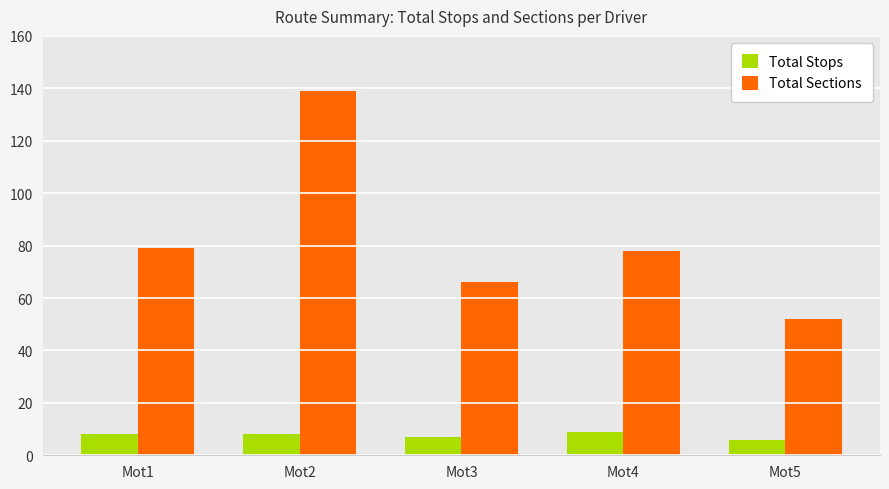

Reading left to right, what are all the values shown in this chart?

Total Stops: Mot1=8	Mot2=8	Mot3=7	Mot4=9	Mot5=6
Total Sections: Mot1=79	Mot2=139	Mot3=66	Mot4=78	Mot5=52